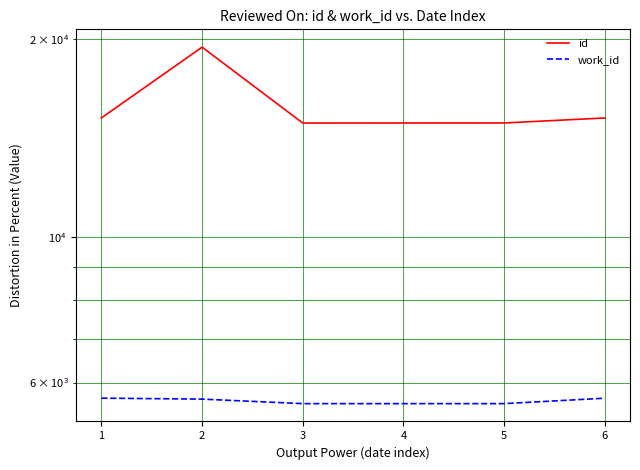

True or false: id and work_id intersect in this chart.

False